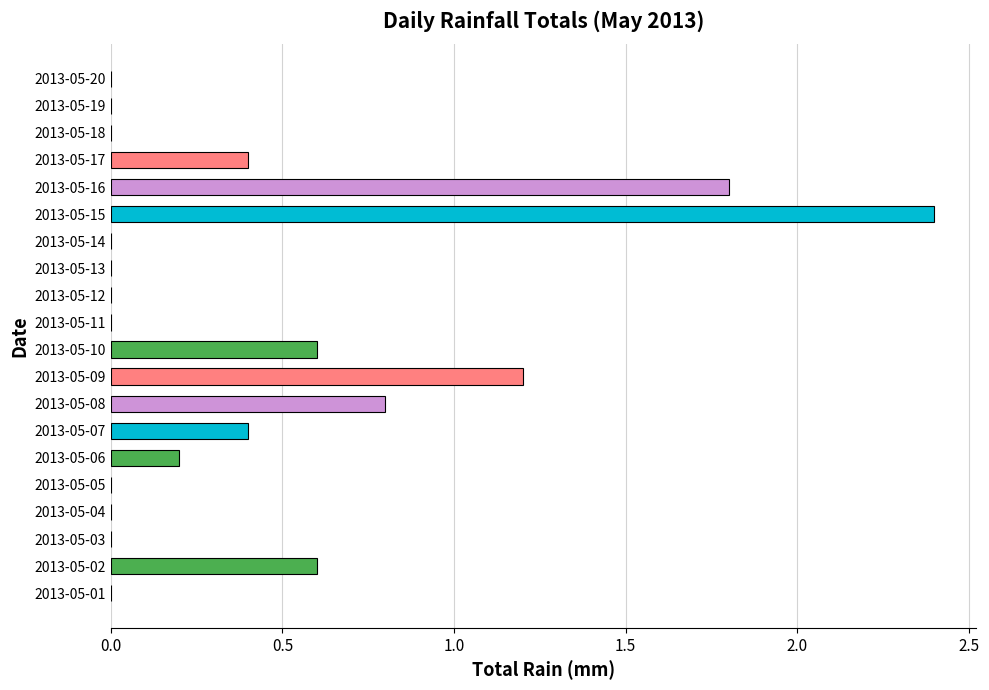

Reading bottom to top, transcribe all the data shown in this chart.

2013-05-01=0.0	2013-05-02=0.6	2013-05-03=0.0	2013-05-04=0.0	2013-05-05=0.0	2013-05-06=0.2	2013-05-07=0.4	2013-05-08=0.8	2013-05-09=1.2	2013-05-10=0.6	2013-05-11=0.0	2013-05-12=0.0	2013-05-13=0.0	2013-05-14=0.0	2013-05-15=2.4	2013-05-16=1.8	2013-05-17=0.4	2013-05-18=0.0	2013-05-19=0.0	2013-05-20=0.0